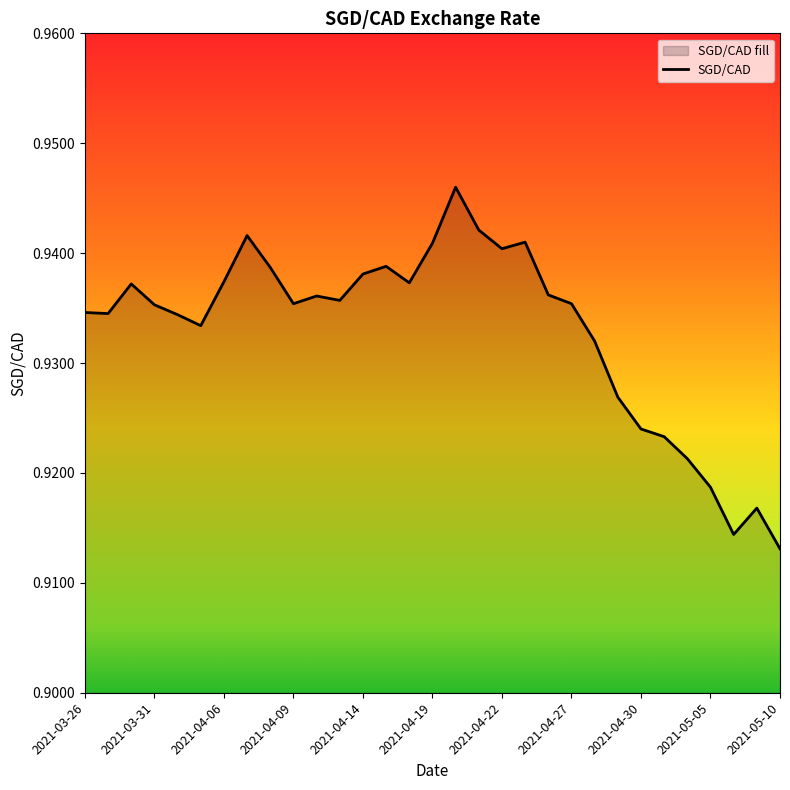

At which category does the chart reach its minimum across all series?

2021-05-10